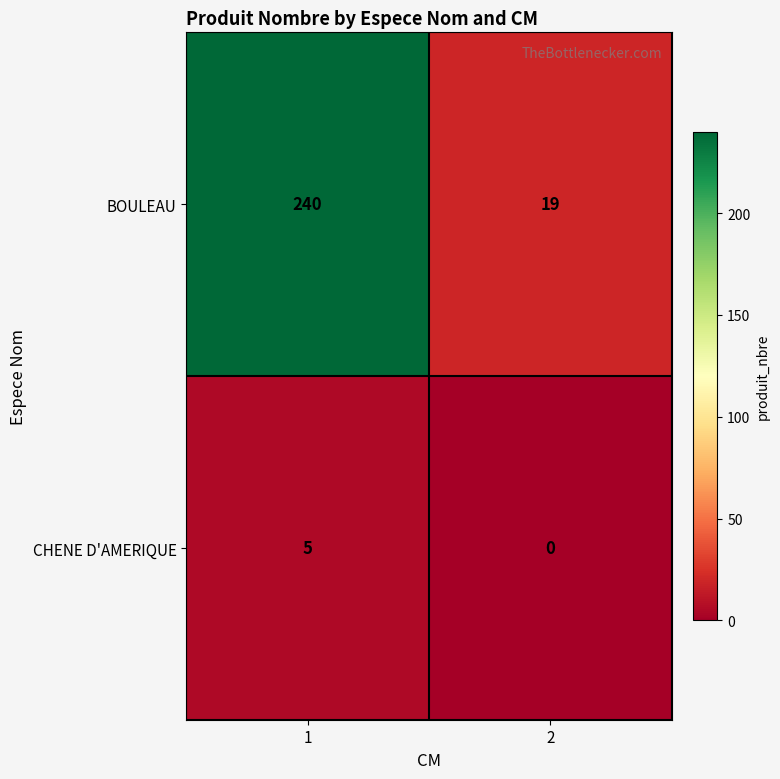

What is the average value of the BOULEAU series?

130